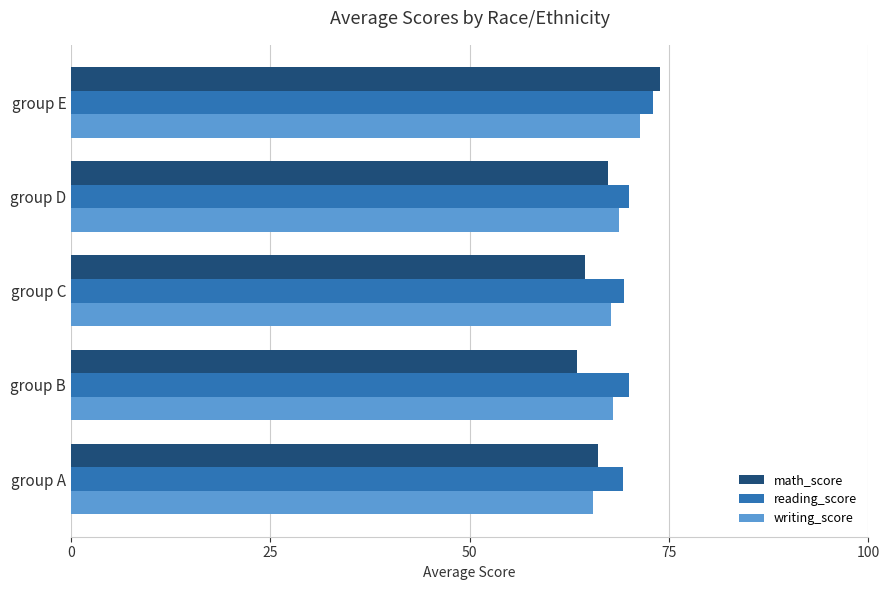

The writing_score series shows 67.7 at group C. True or false?

True